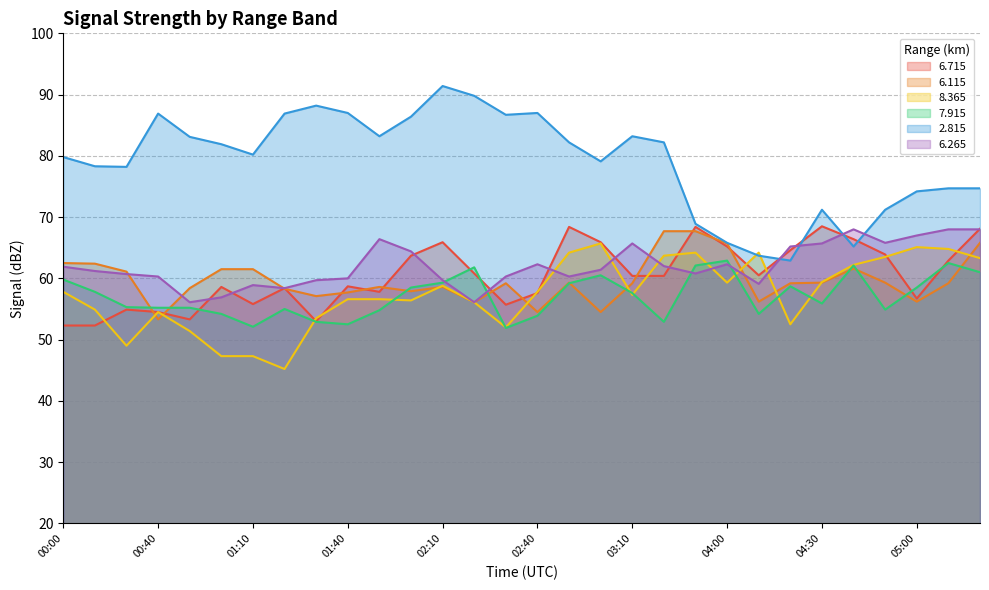

Between 00:50 and 02:00, which series saw the biggest shift?

  6.715